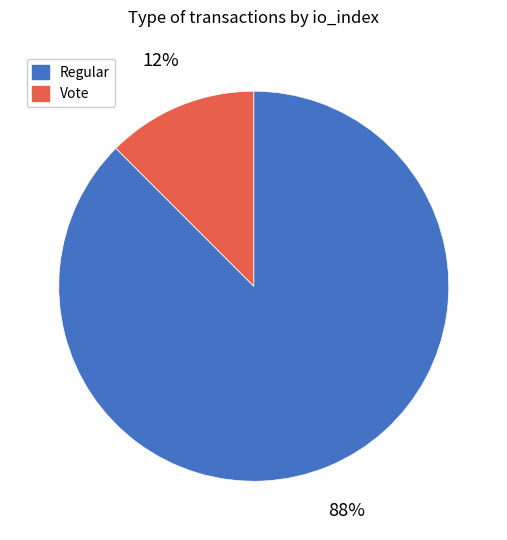

Is there a majority slice in this chart?

Yes